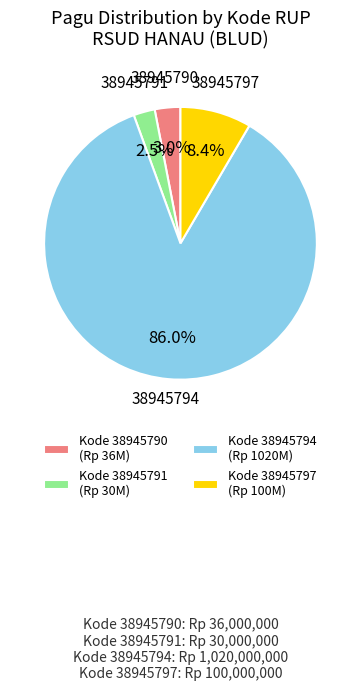

Rank the categories by value from lowest to highest.

Kode 38945791 (Rp 30M), Kode 38945790 (Rp 36M), Kode 38945797 (Rp 100M), Kode 38945794 (Rp 1020M)